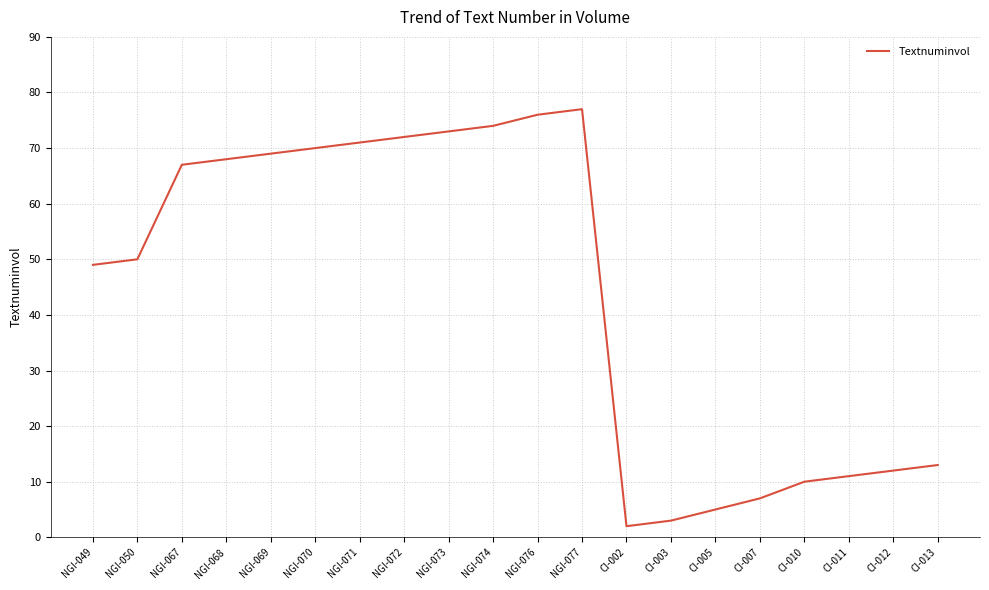

What is the ratio of the value at NGI-077 to the value at NGI-074?

1.0